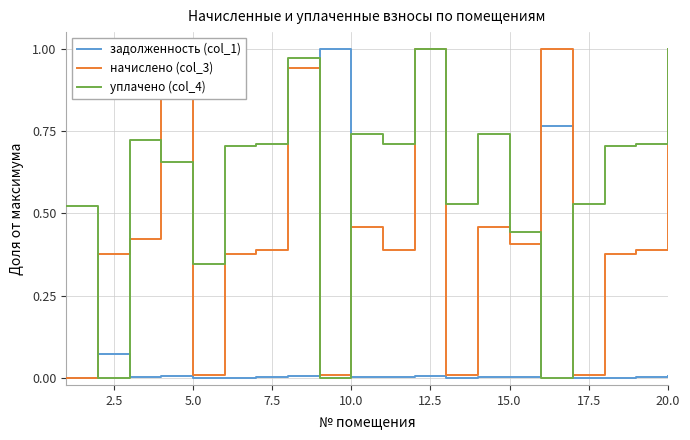

What is the difference between the second highest and second lowest values in the задолженность (col_1) series?

0.8